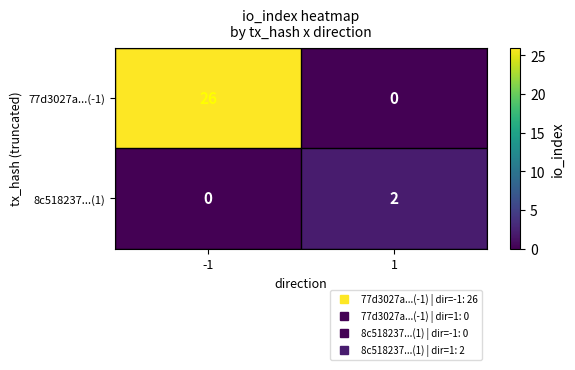

Which series has the largest range (max minus min)?

77d3027a...(-1)